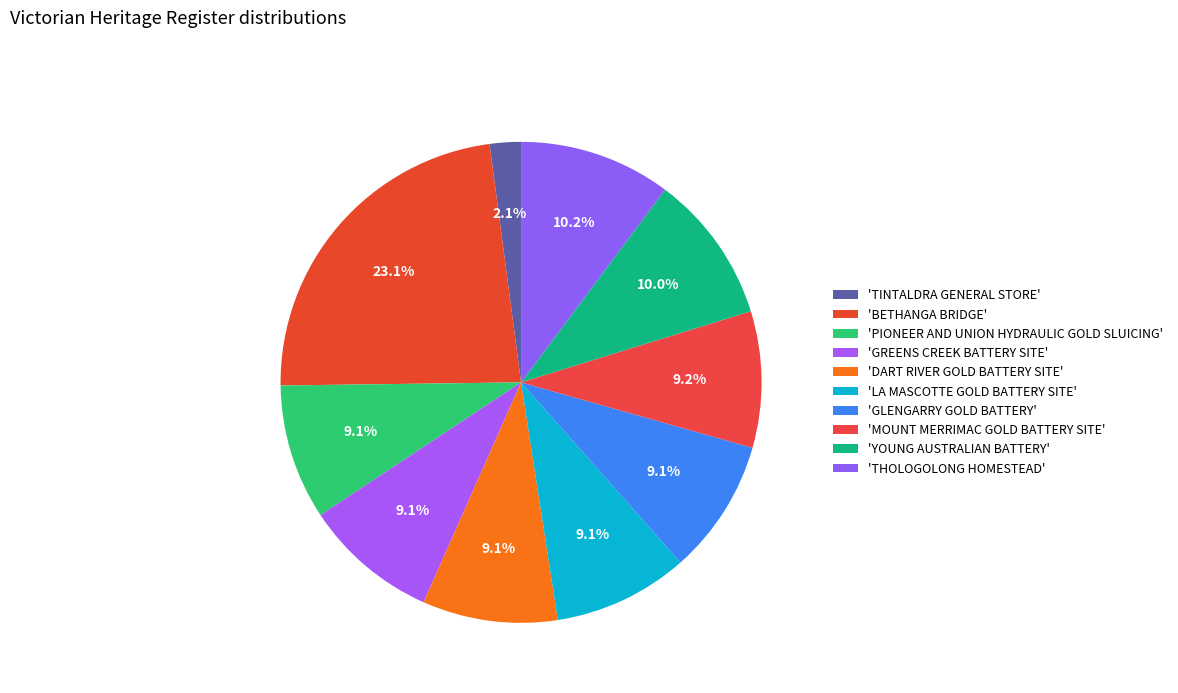

Which slice is the largest?

BETHANGA BRIDGE